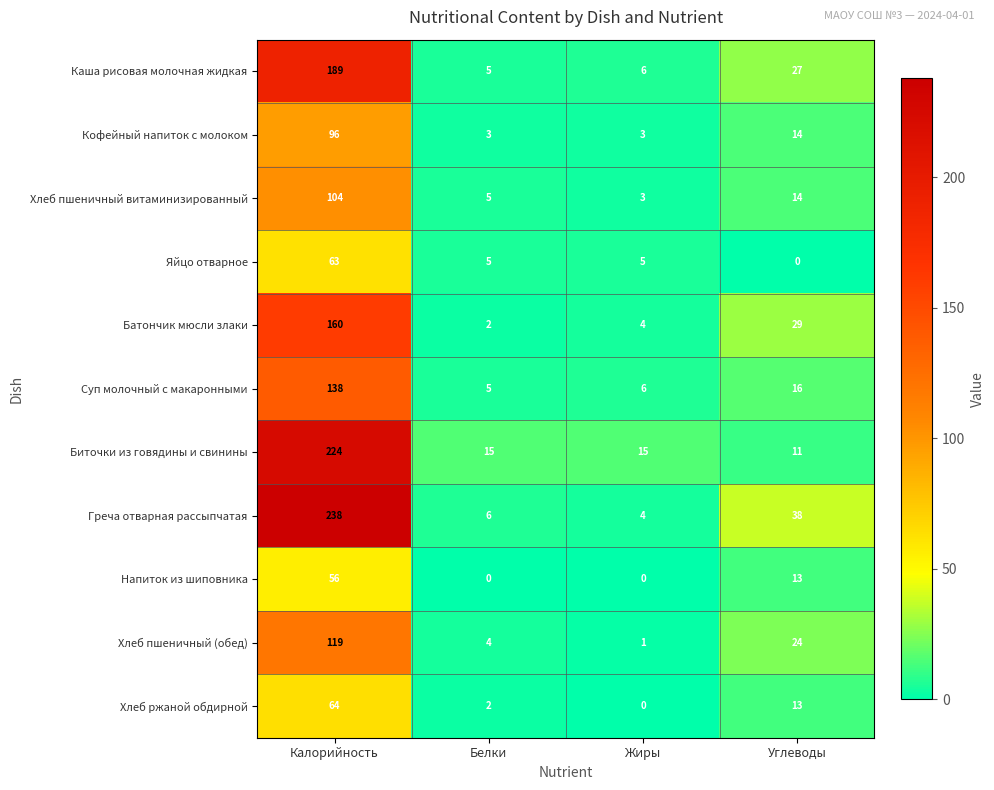

What is the difference between the maximum and minimum values in the Биточки из говядины и свинины series?

213